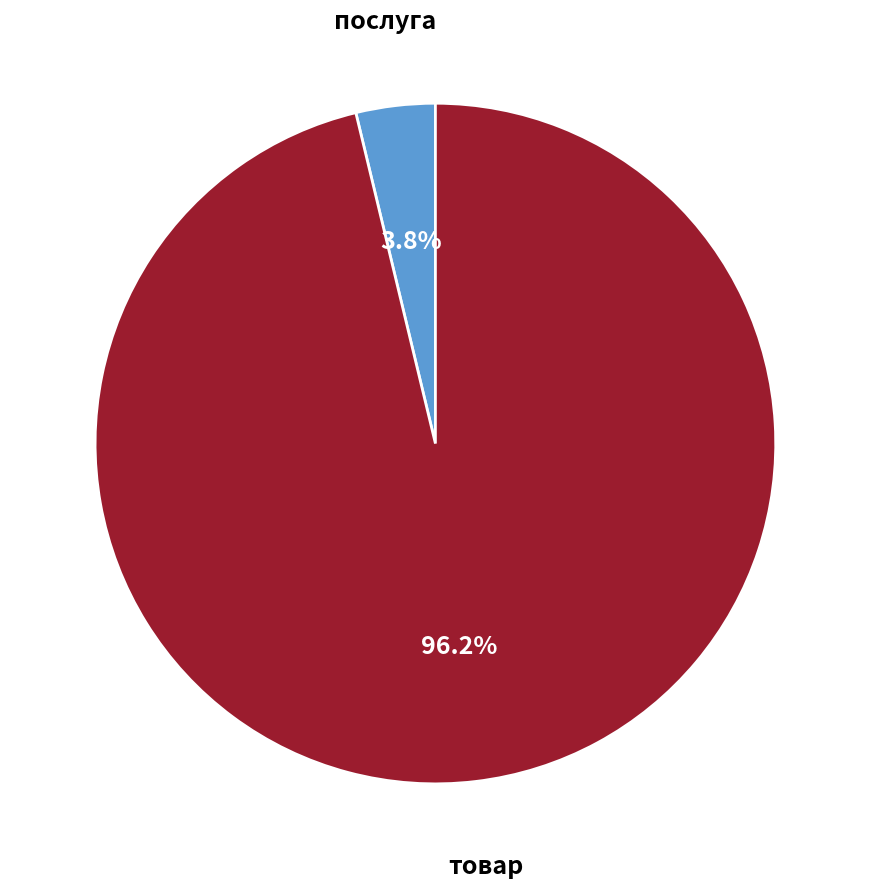

Is товар the majority of the pie?

Yes